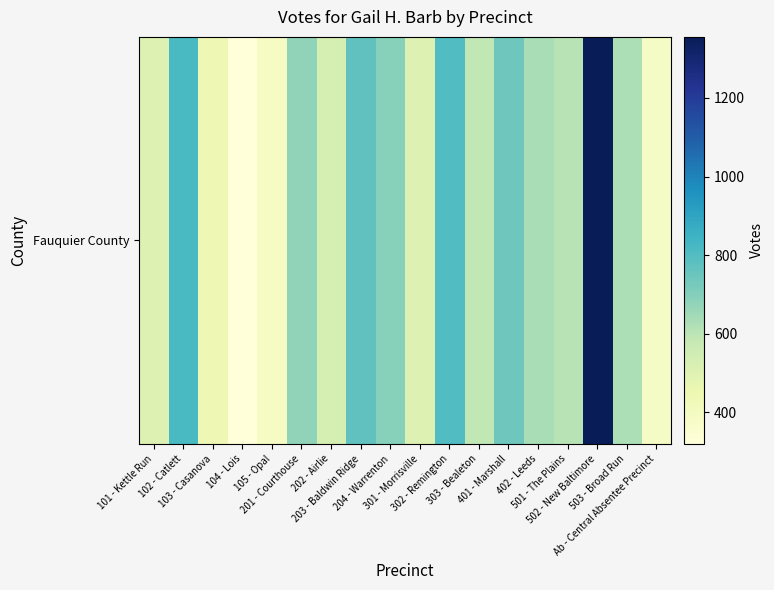

Reading left to right, transcribe all the data shown in this chart.

101 - Kettle Run=510	102 - Catlett=818	103 - Casanova=441	104 - Lois=320	105 - Opal=389	201 - Courthouse=678	202 - Airlie=534	203 - Baldwin Ridge=769	204 - Warrenton=693	301 - Morrisville=509	302 - Remington=805	303 - Bealeton=587	401 - Marshall=742	402 - Leeds=632	501 - The Plains=605	502 - New Baltimore=1355	503 - Broad Run=626	Ab - Central Absentee Precinct=387